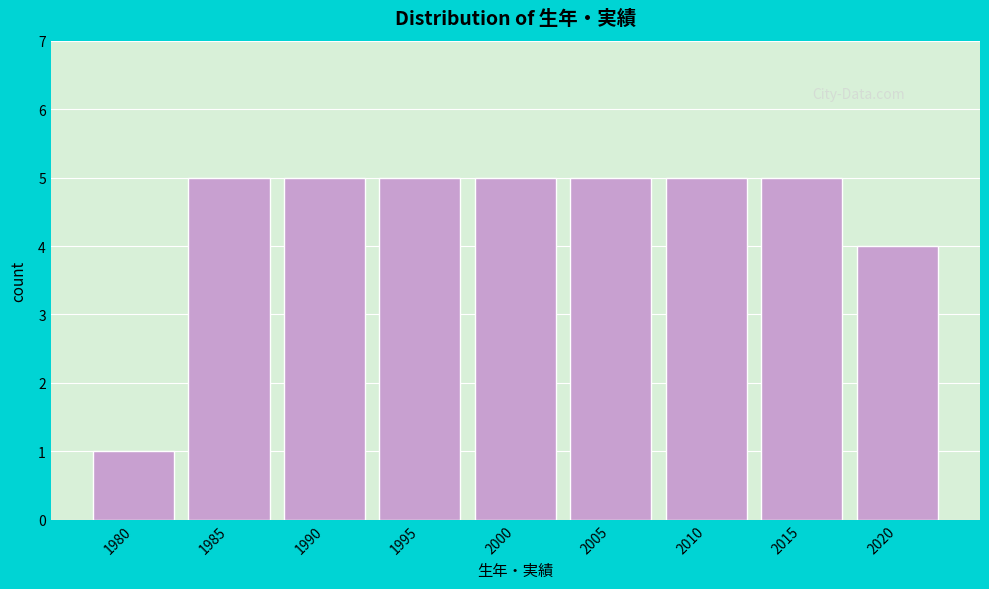

Reading left to right, what are all the values shown in this chart?

1980=1	1985=5	1990=5	1995=5	2000=5	2005=5	2010=5	2015=5	2020=4